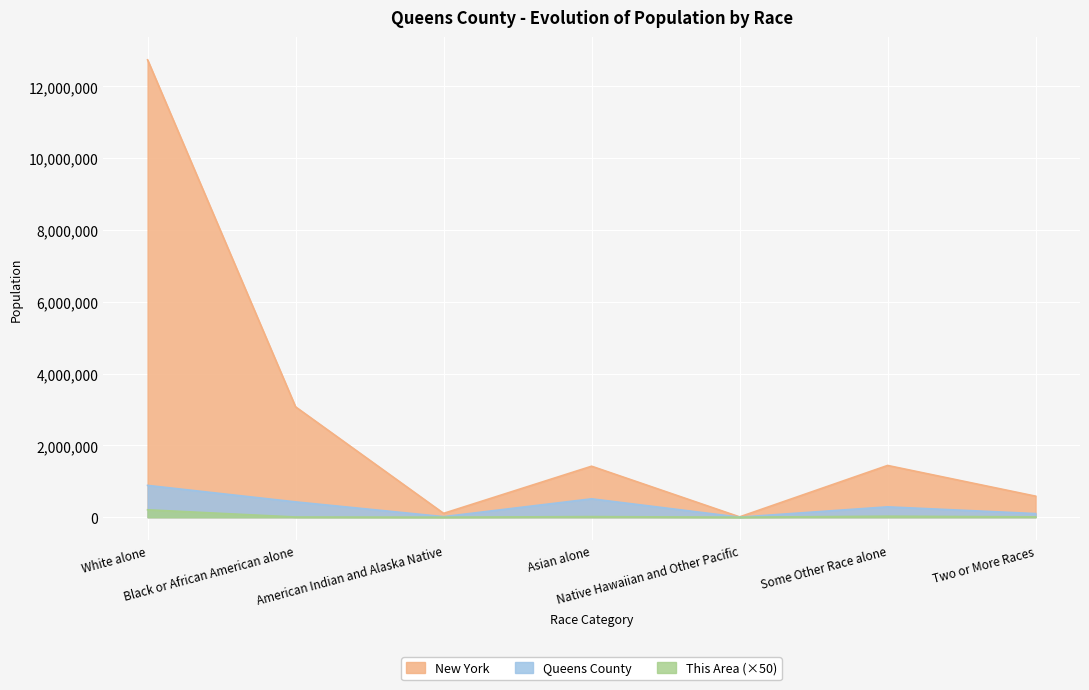

What position from the right is Black or African American alone?

6